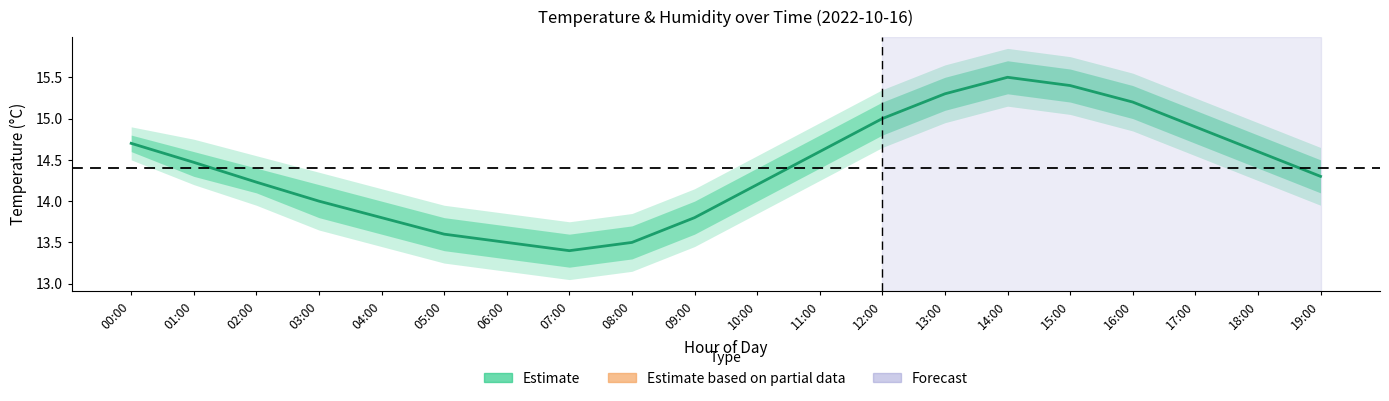

True or false: Estimate based on partial data and Estimate intersect in this chart.

False